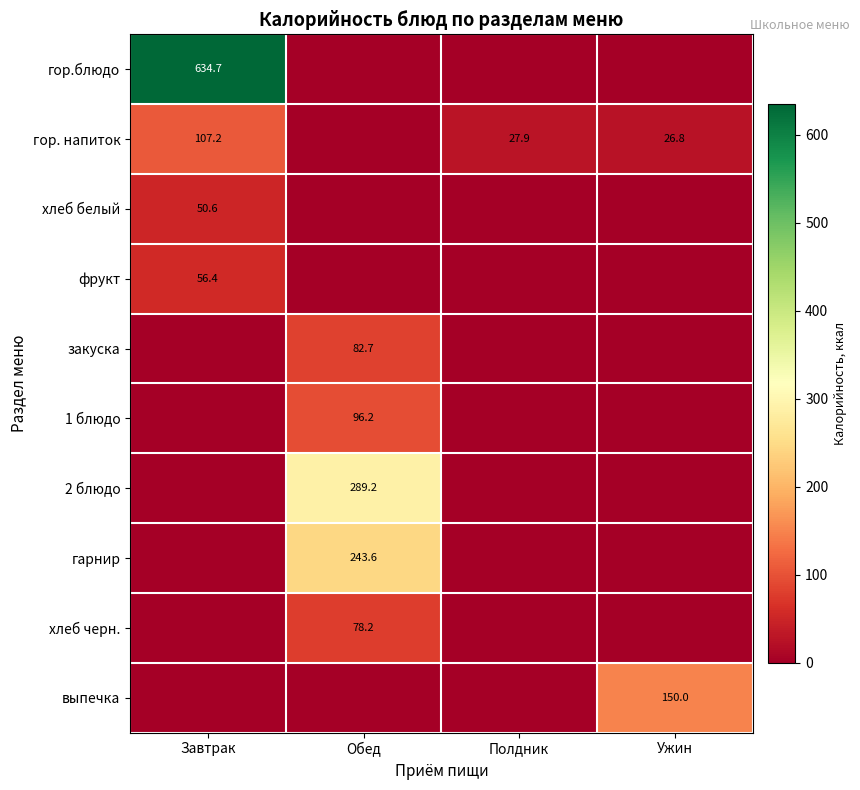

The выпечка series shows 80.1 at Ужин. True or false?

False